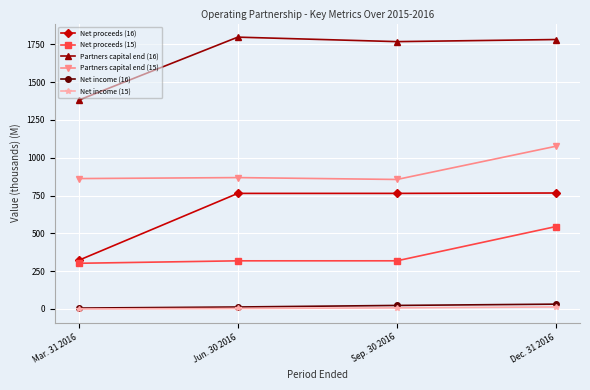

What is the highest value of the Partners capital end (16) series?

1798.1